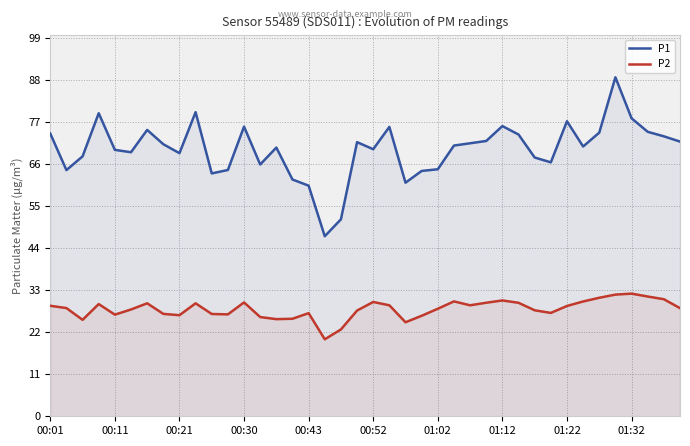

What is the difference between the highest and lowest values at 00:01?

45.1